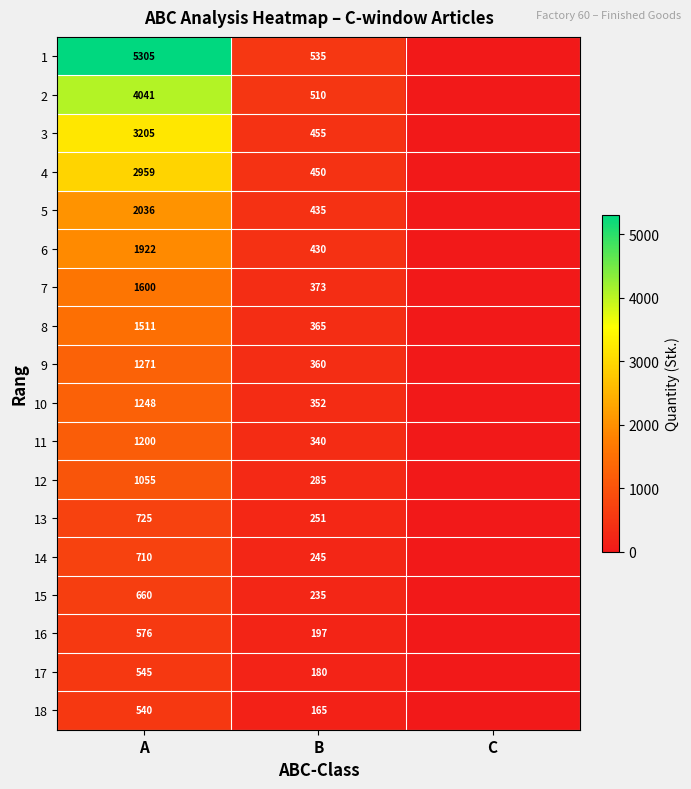

True or false: 18 has a value of 165 at B.

True